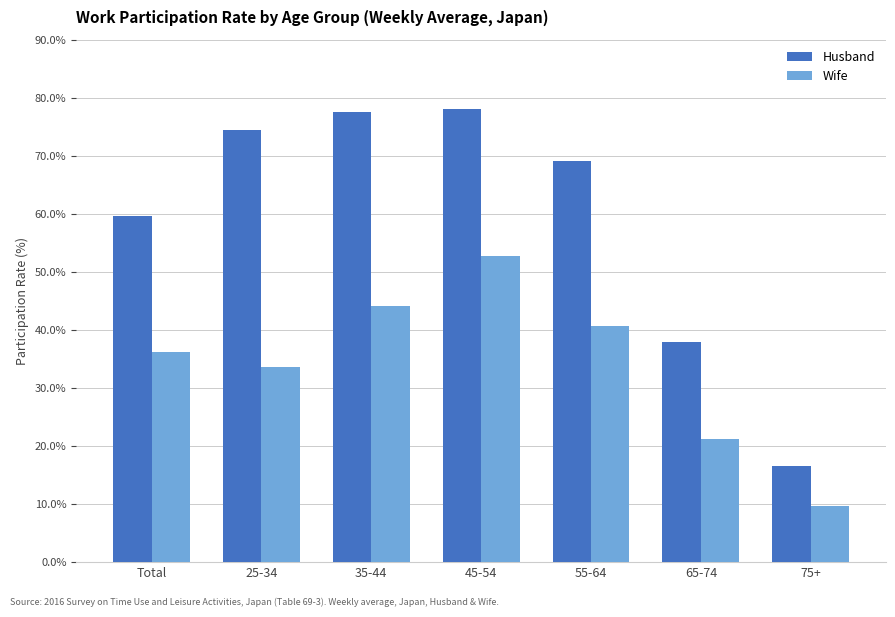

What is the average value of the Wife series?

34.0